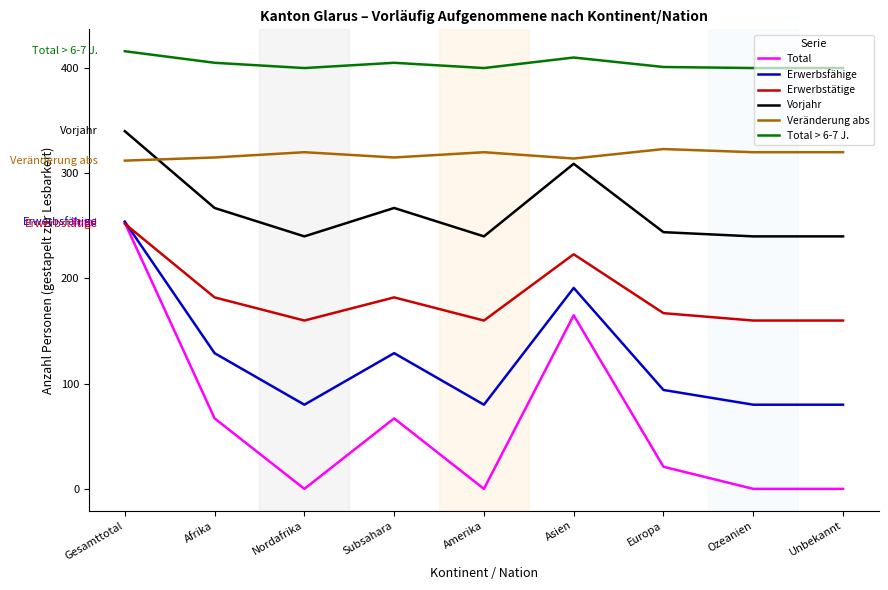

What is the total value across all series at Unbekannt?

1200